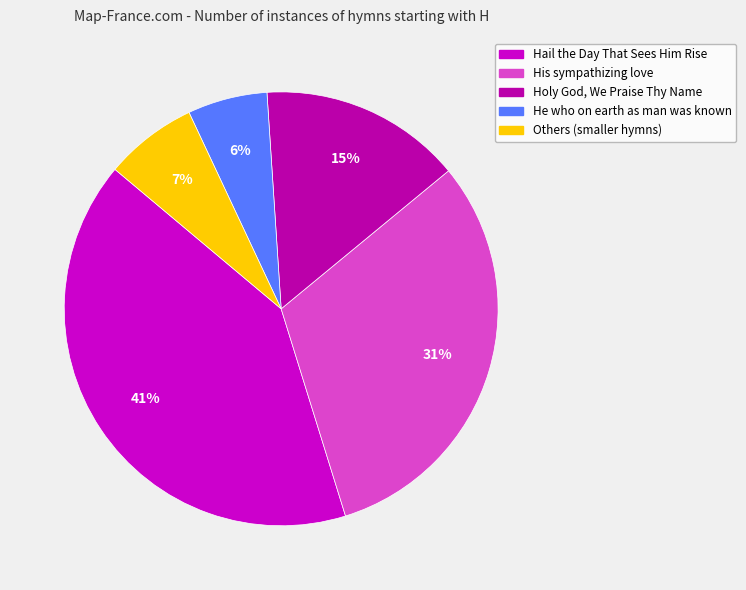

To the nearest percent, what percentage of the pie is His sympathizing love?

31%